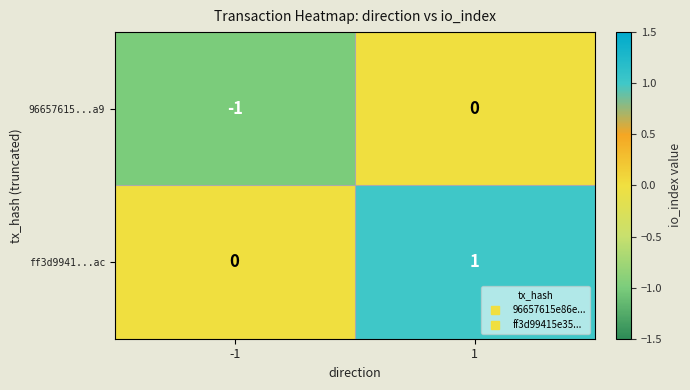

Rank the series at 1 from lowest to highest value.

96657615...a9, ff3d9941...ac